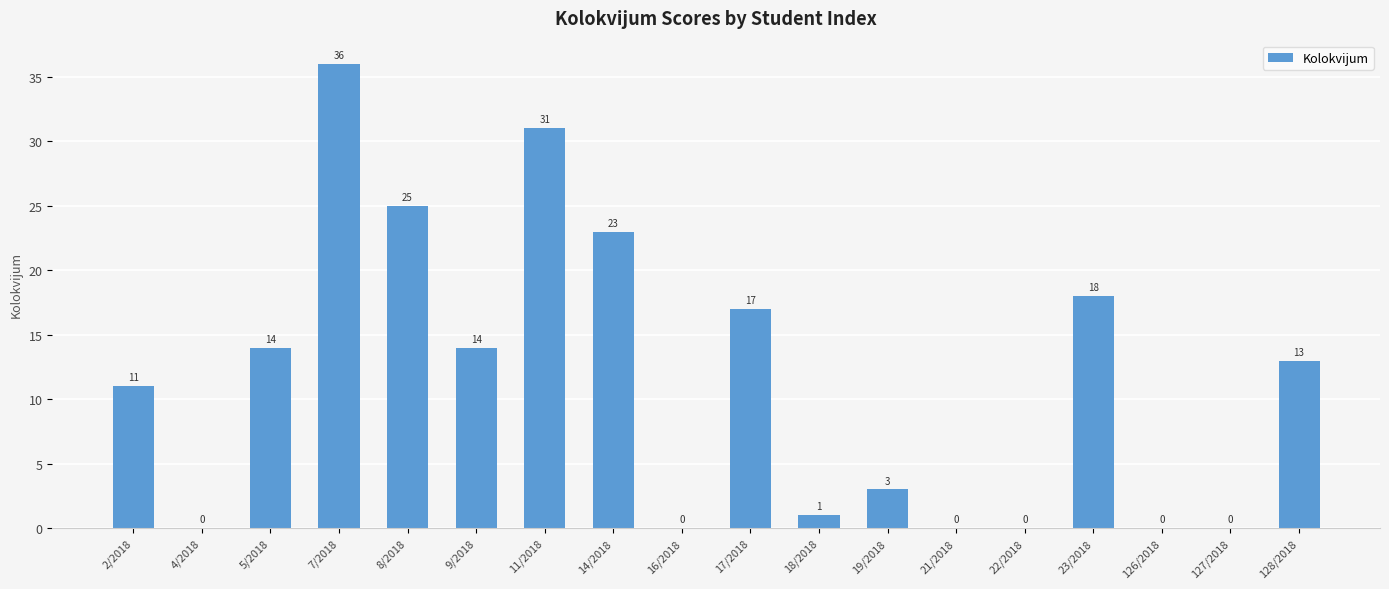

Which category has the highest value across all series?

7/2018